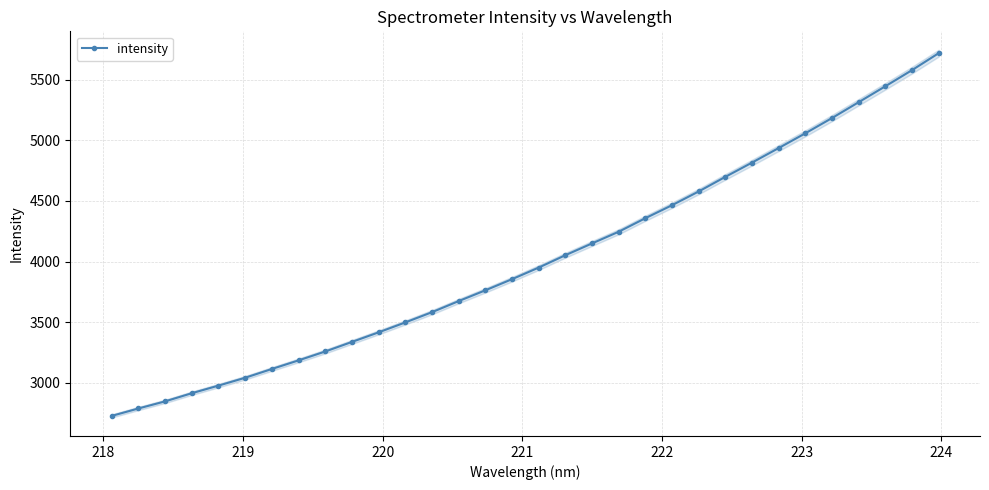

What is the value of the intensity point at the 24th from the left?

4698.6